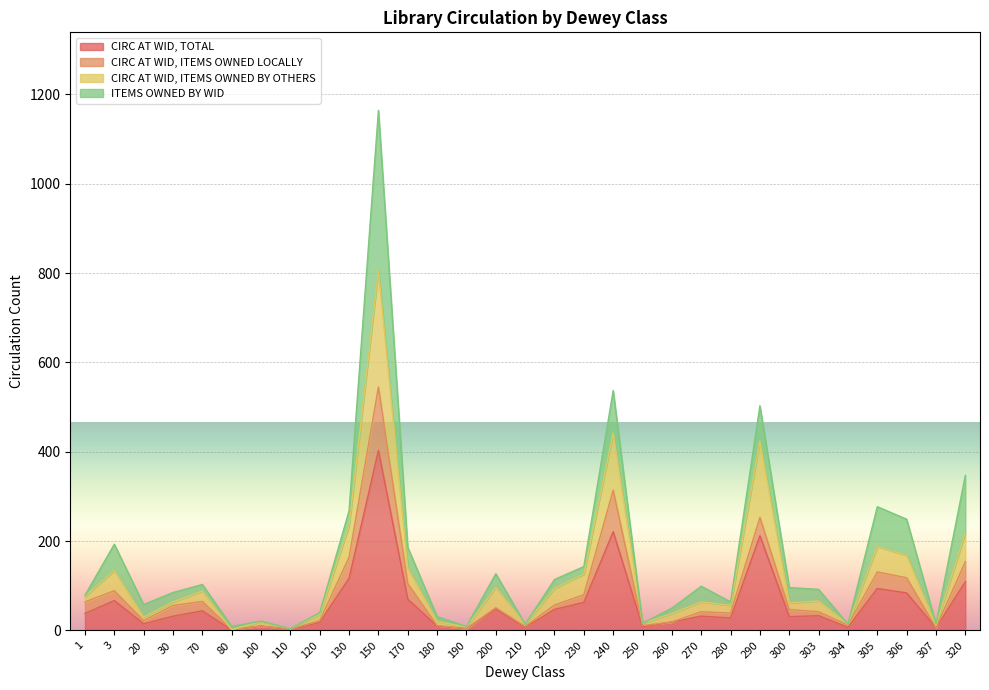

How many data points does each series have?

31